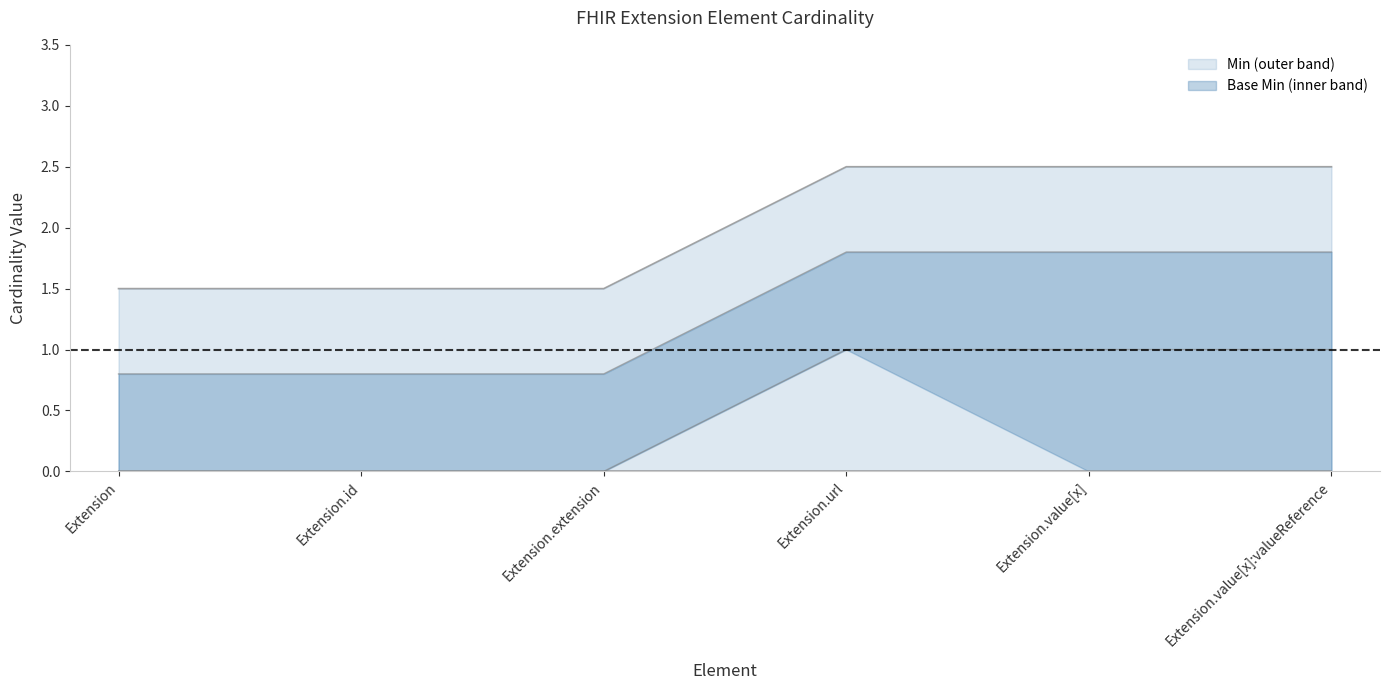

What is the sum of the values at Extension.value[x] and Extension.url?

5.0